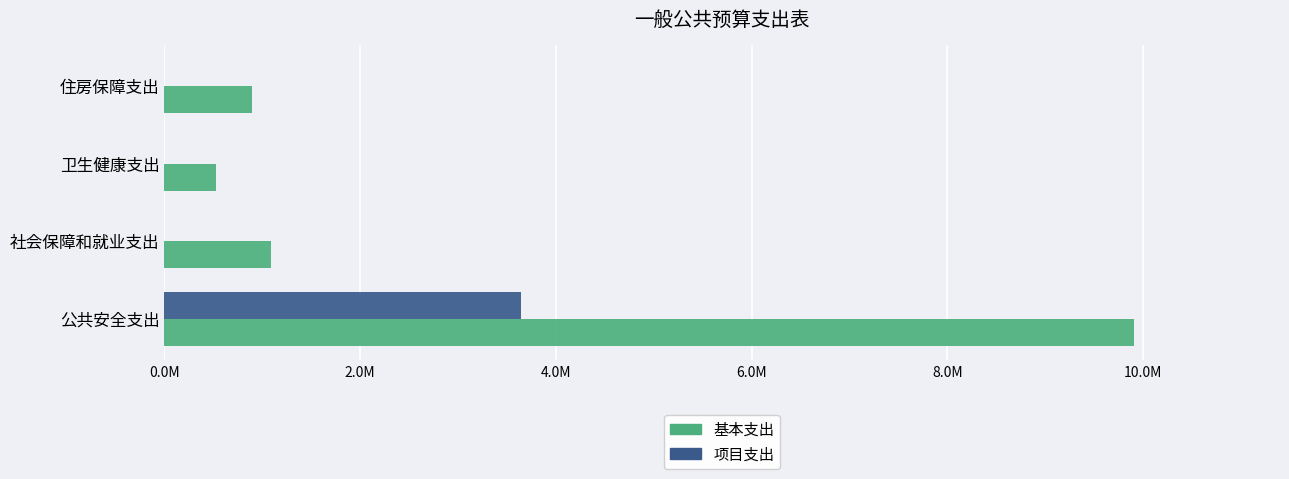

What are all the series names shown in the legend?

基本支出, 项目支出